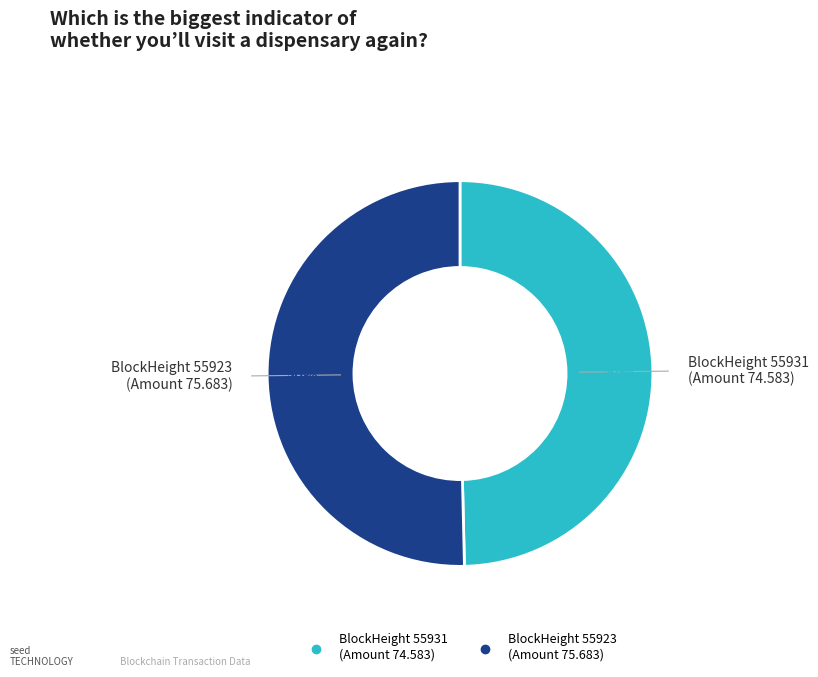

To the nearest percent, what is the average slice percentage?

50%